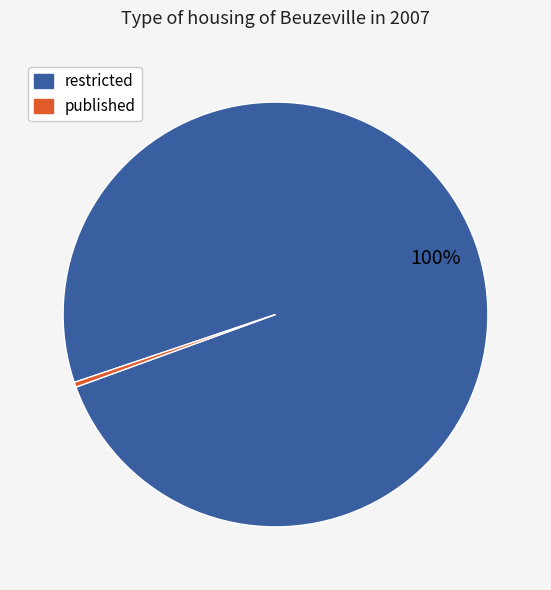

Does published account for over 50% of the chart?

No